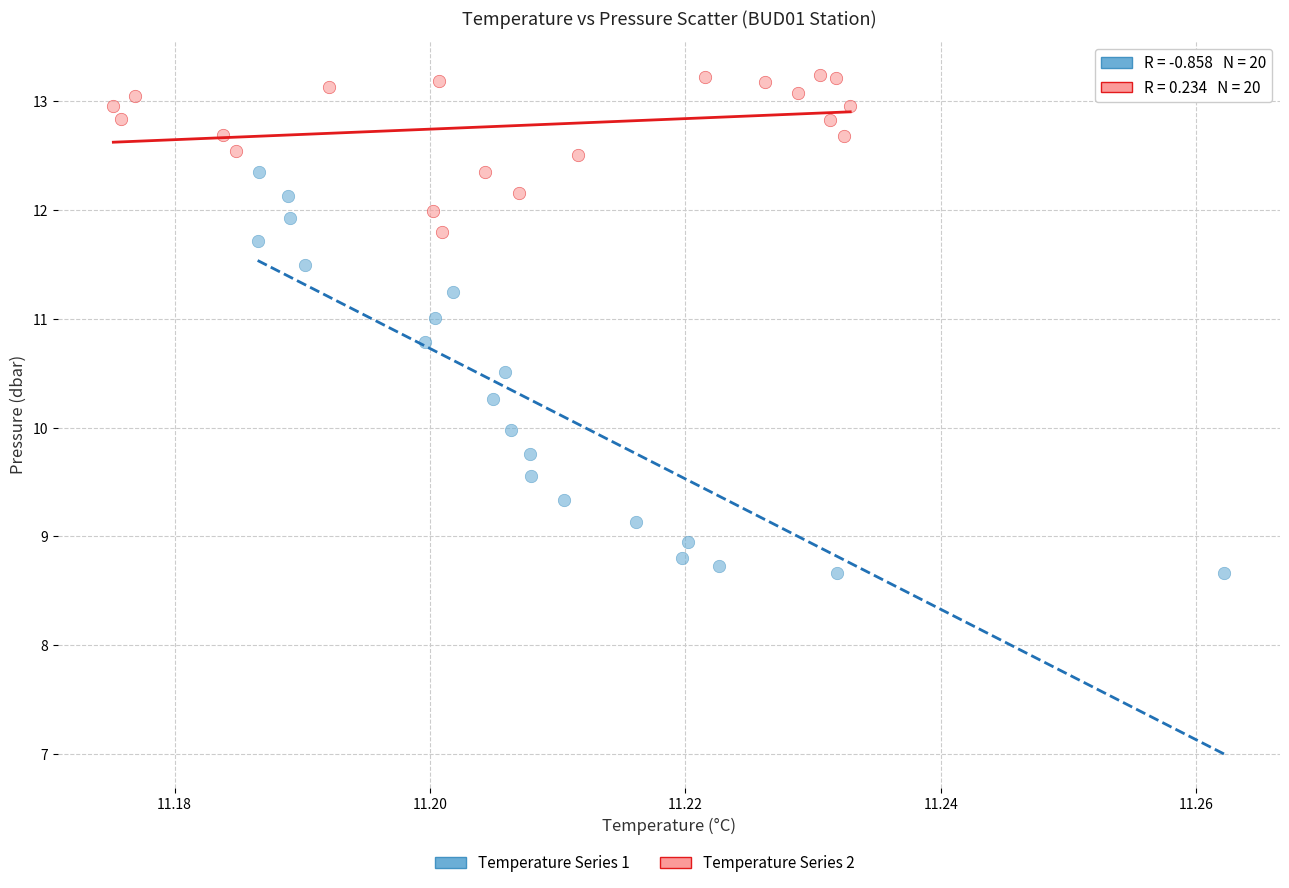

Which series reaches the minimum Y coordinate?

Temperature Series 1